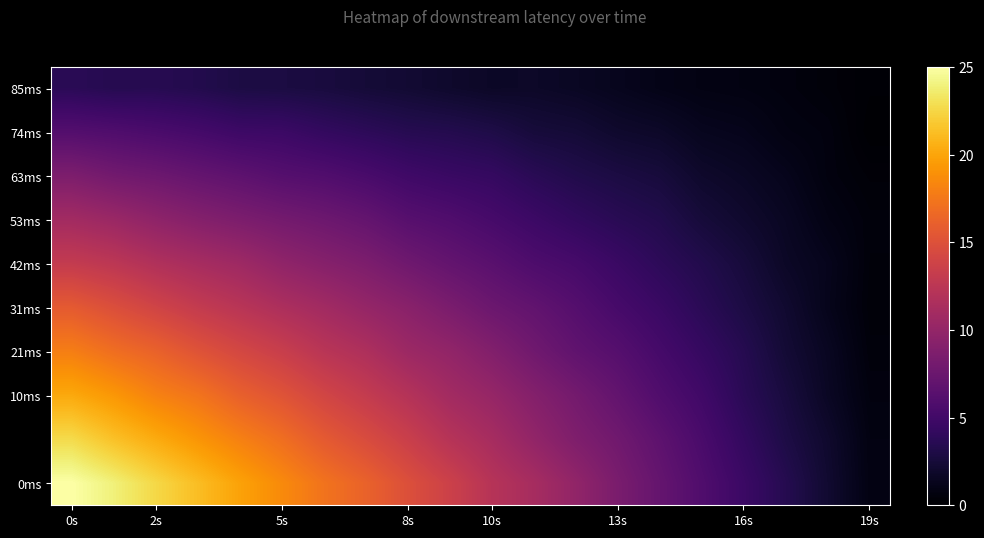

At which category is the sum across all series the highest?

0s